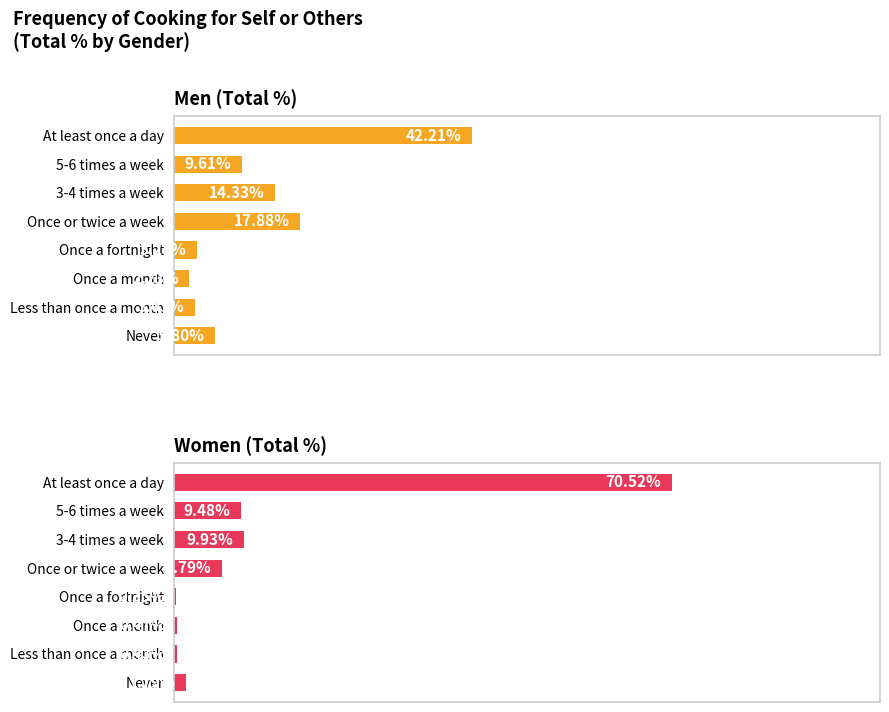

What is the total value across all series at Once a month?

2.7